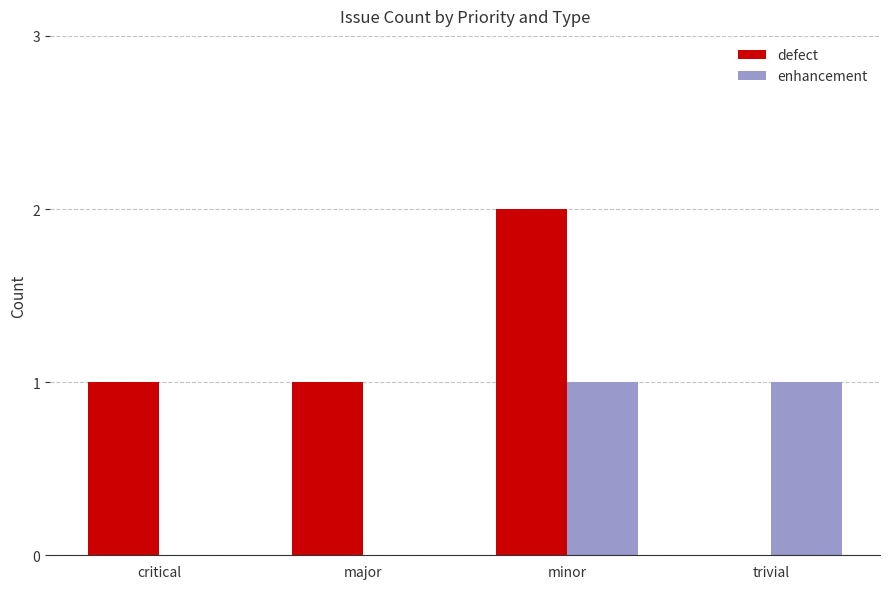

Reading right to left, list all the values displayed in this chart.

defect: 0	2	1	1
enhancement: 1	1	0	0